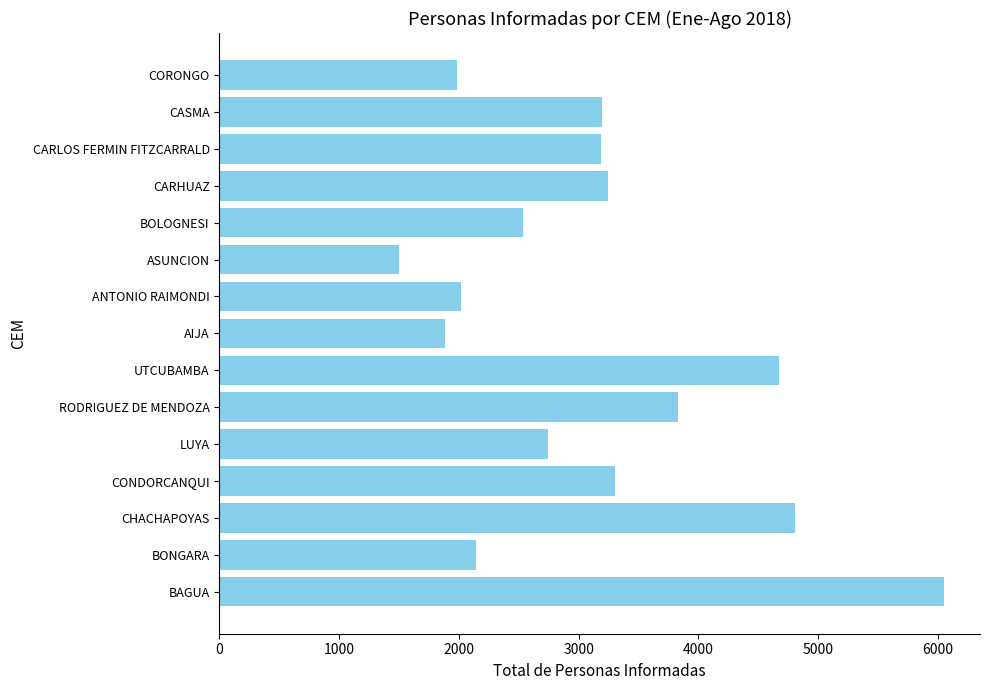

What is the maximum value shown in the chart?

6050